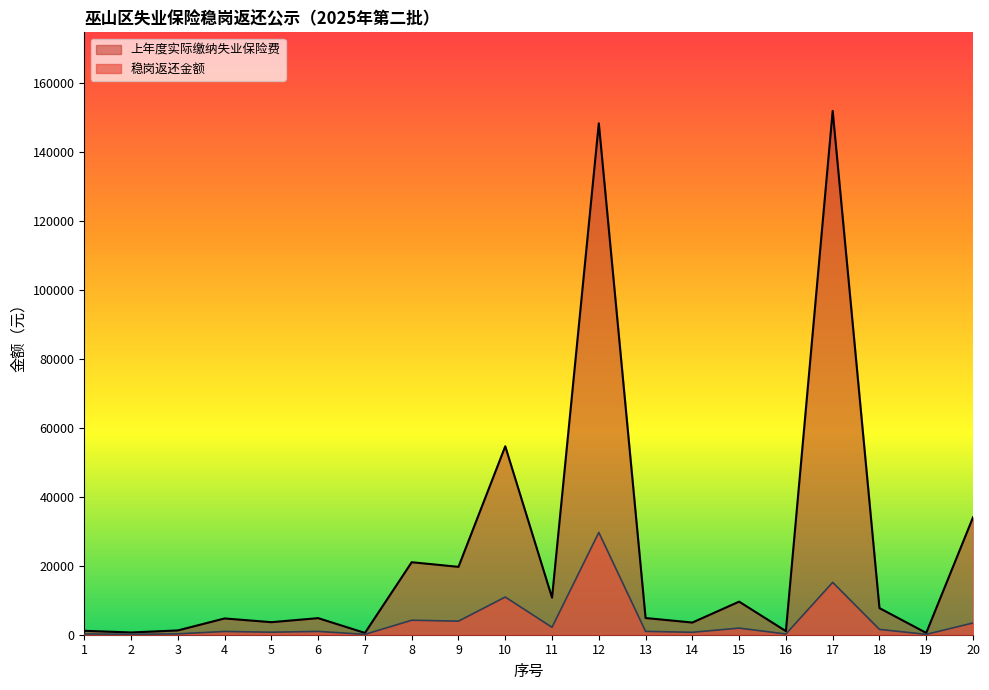

At which category is the sum across all series the highest?

12